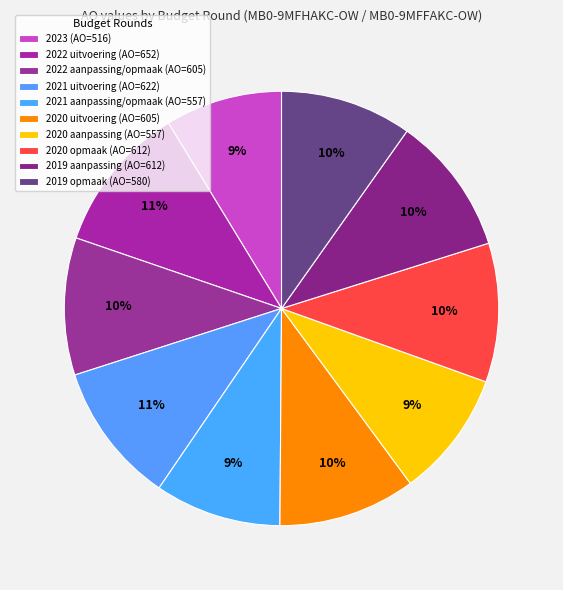

How many slices are in this pie chart?

10